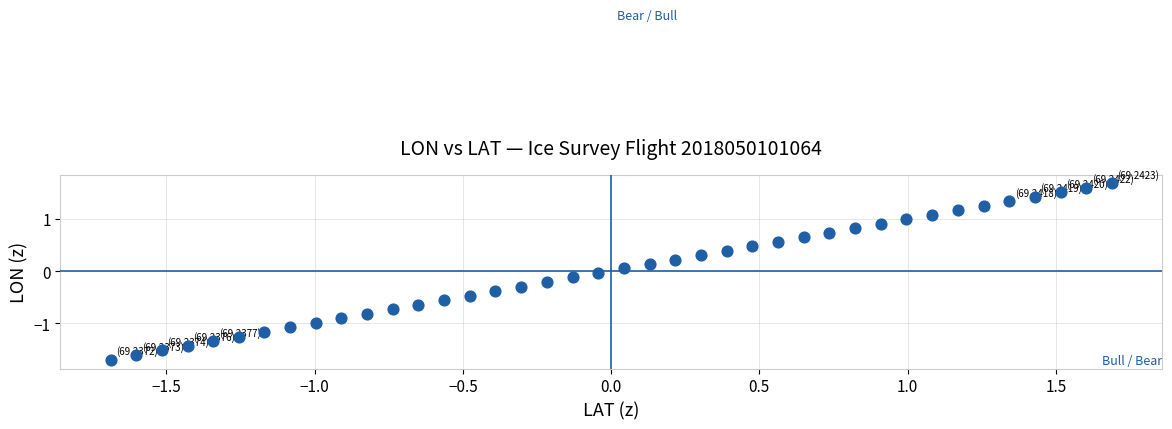

What is the range of X values (max minus min)?

3.4